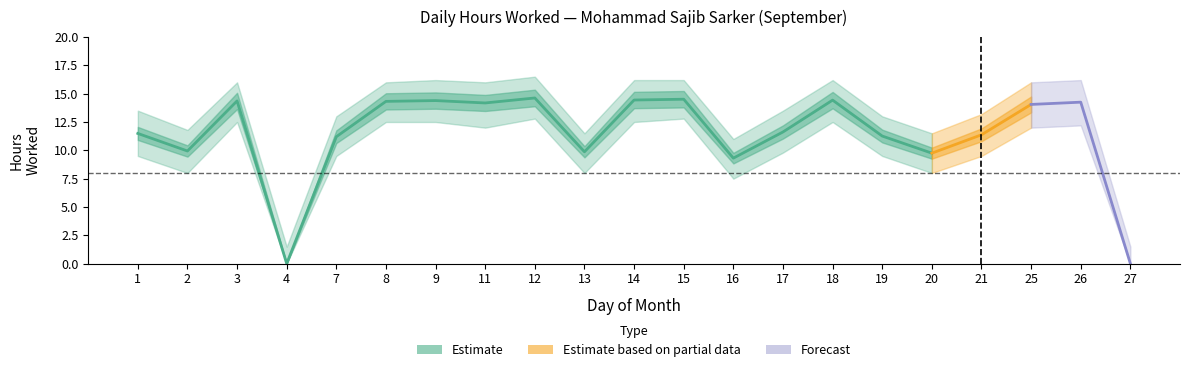

Where is the first local maximum?

3